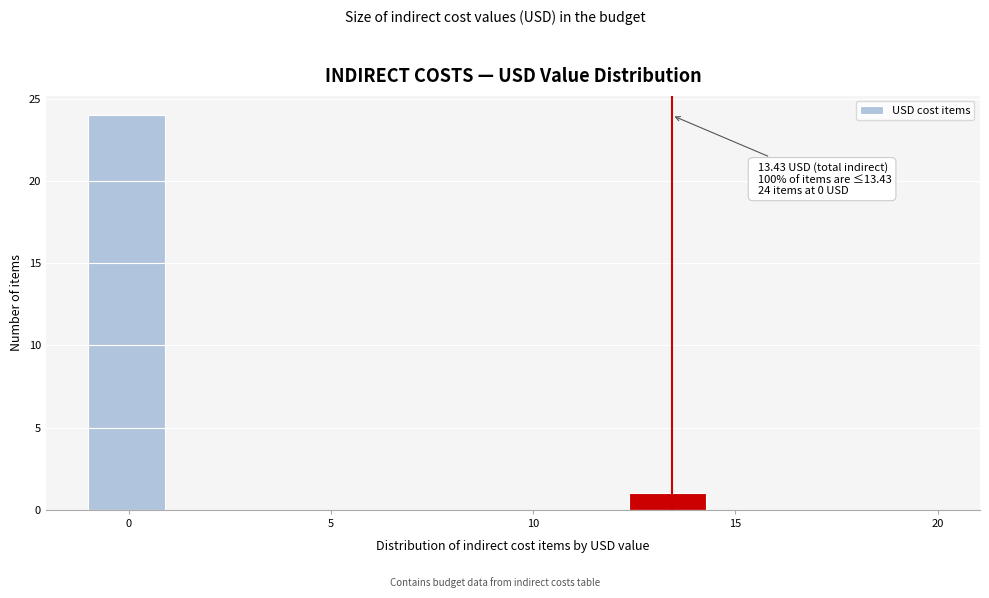

Around what value on the x-axis is the tallest bar? Give the approximate position of its centre, as read against the axis.

0.0